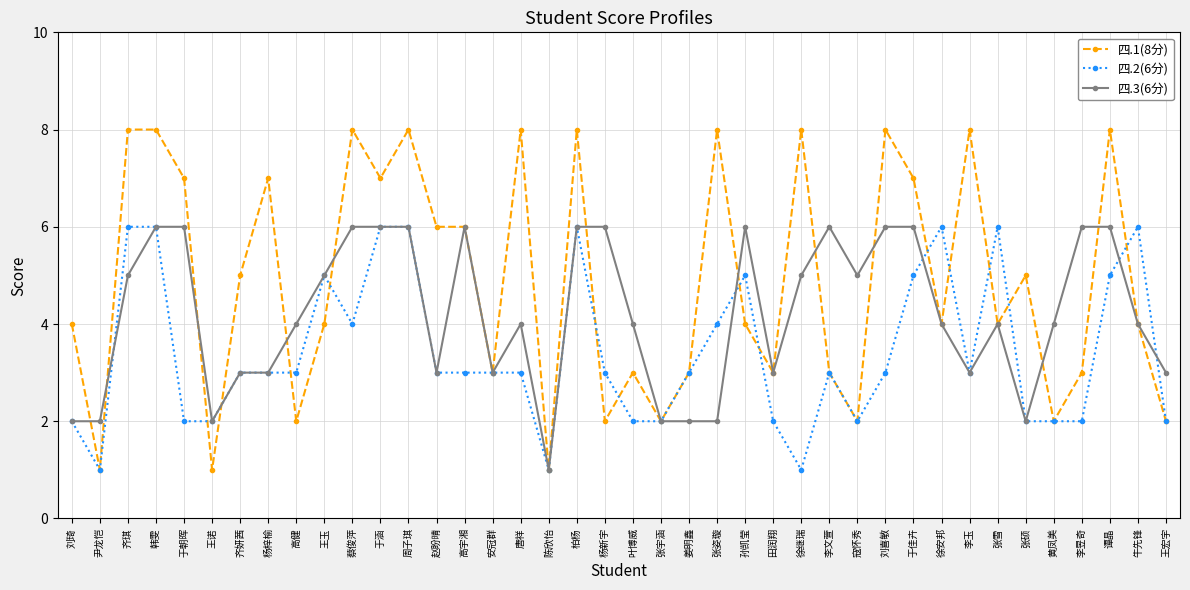

Reading left to right, extract all data points from this chart.

四.1(8分): 刘琦=4	尹龙恺=1	齐琪=8	韩雯=8	于朝晖=7	王诺=1	齐妍茜=5	杨梓榆=7	高健=2	王玉=4	蔡俊萍=8	于涵=7	周子琪=8	赵盼晴=6	高宇湘=6	安冠群=3	唐祥=8	陈欣怡=1	柏杨=8	杨新宇=2	叶博威=3	张宇涵=2	姜明鑫=3	张姿璇=8	孙凯莹=4	田润翔=3	徐继瑞=8	李文萱=3	寇怀秀=2	刘喜敏=8	于佳卉=7	徐安邦=4	李玉=8	张雪=4	张硕=5	黄凤美=2	李昱奇=3	谭晶=8	牛先锋=4	王宏宇=2
四.2(6分): 刘琦=2	尹龙恺=1	齐琪=6	韩雯=6	于朝晖=2	王诺=2	齐妍茜=3	杨梓榆=3	高健=3	王玉=5	蔡俊萍=4	于涵=6	周子琪=6	赵盼晴=3	高宇湘=3	安冠群=3	唐祥=3	陈欣怡=1	柏杨=6	杨新宇=3	叶博威=2	张宇涵=2	姜明鑫=3	张姿璇=4	孙凯莹=5	田润翔=2	徐继瑞=1	李文萱=3	寇怀秀=2	刘喜敏=3	于佳卉=5	徐安邦=6	李玉=3	张雪=6	张硕=2	黄凤美=2	李昱奇=2	谭晶=5	牛先锋=6	王宏宇=2
四.3(6分): 刘琦=2	尹龙恺=2	齐琪=5	韩雯=6	于朝晖=6	王诺=2	齐妍茜=3	杨梓榆=3	高健=4	王玉=5	蔡俊萍=6	于涵=6	周子琪=6	赵盼晴=3	高宇湘=6	安冠群=3	唐祥=4	陈欣怡=1	柏杨=6	杨新宇=6	叶博威=4	张宇涵=2	姜明鑫=2	张姿璇=2	孙凯莹=6	田润翔=3	徐继瑞=5	李文萱=6	寇怀秀=5	刘喜敏=6	于佳卉=6	徐安邦=4	李玉=3	张雪=4	张硕=2	黄凤美=4	李昱奇=6	谭晶=6	牛先锋=4	王宏宇=3